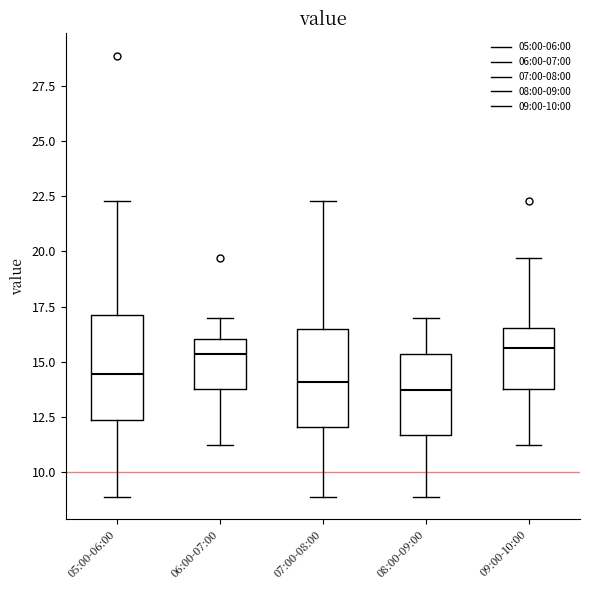

Reading left to right, transcribe this box plot: for each box, give where its median line is, the range the box spans, and where its two whiskers end, as read against the y-axis. The values are not printed on the chart, so give them approximately, as read against the axis.

05:00-06:00: median 14.5, box 12.5 to 17.0, whiskers 9.0 to 22.5
06:00-07:00: median 15.5, box 14.0 to 16.0, whiskers 11.0 to 17.0
07:00-08:00: median 14.0, box 12.0 to 16.5, whiskers 9.0 to 22.5
08:00-09:00: median 13.5, box 11.5 to 15.5, whiskers 9.0 to 17.0
09:00-10:00: median 15.5, box 14.0 to 16.5, whiskers 11.0 to 19.5